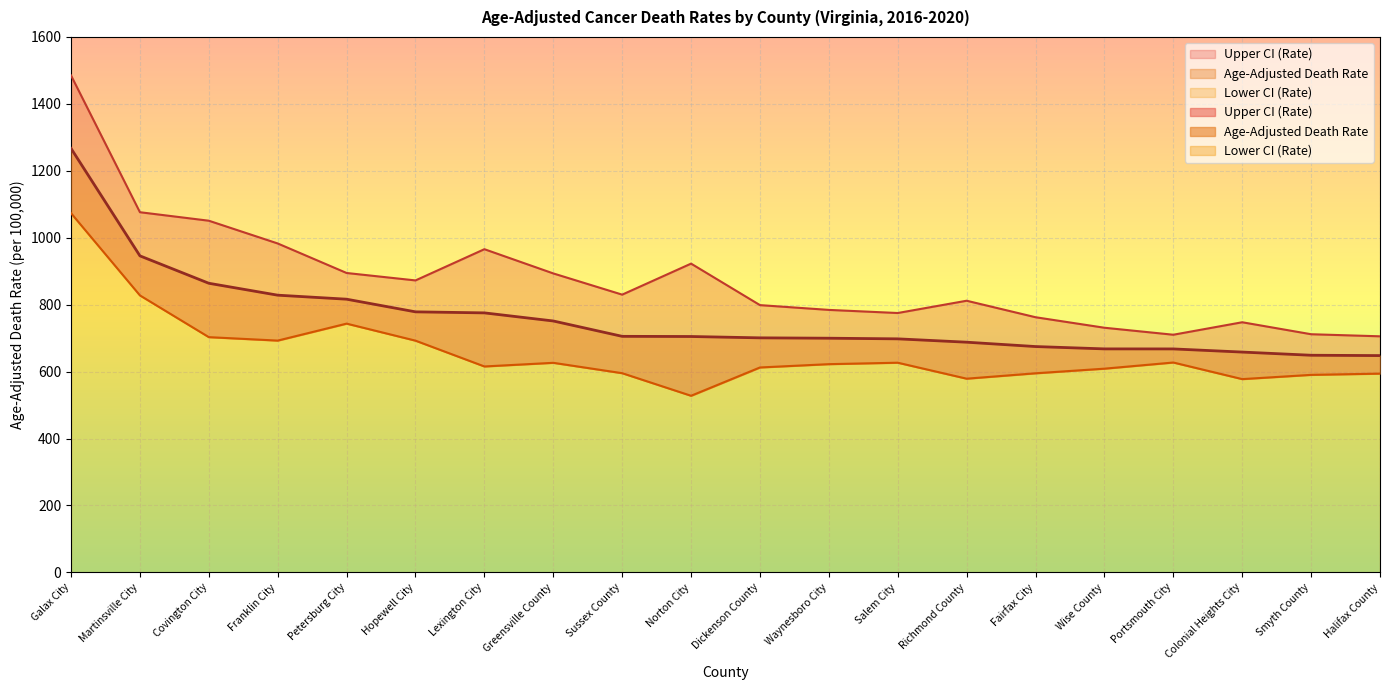

What is the highest value of the Age-Adjusted Death Rate series?

1266.9